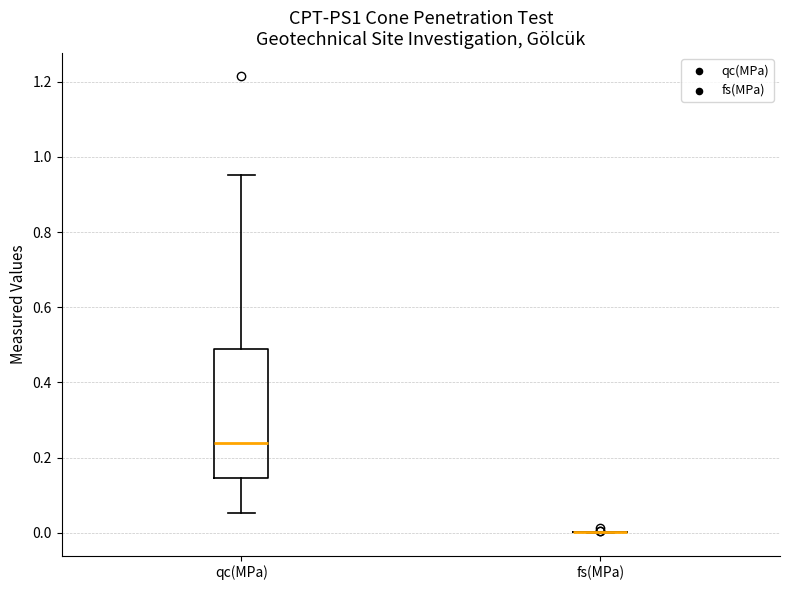

Reading left to right, transcribe this box plot: for each box, give where its median line is, the range the box spans, and where its two whiskers end, as read against the y-axis. The values are not printed on the chart, so give them approximately, as read against the axis.

qc(MPa): median 0.24, box 0.14 to 0.48, whiskers 0.06 to 0.96
fs(MPa): box collapsed to a line at 0.00, whiskers 0.00 to 0.00